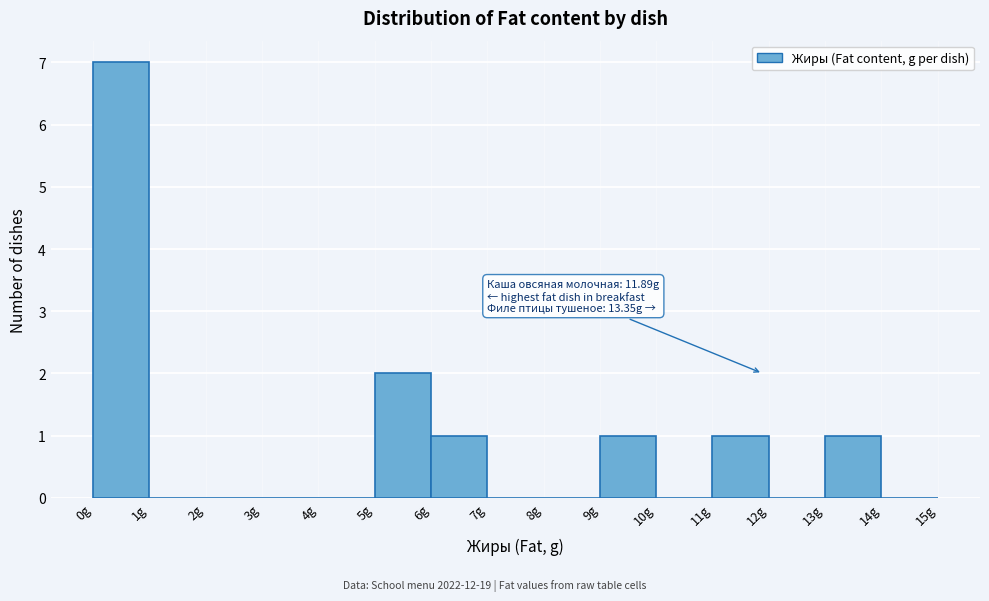

Which range on the x-axis has the tallest bar?

0 to 1